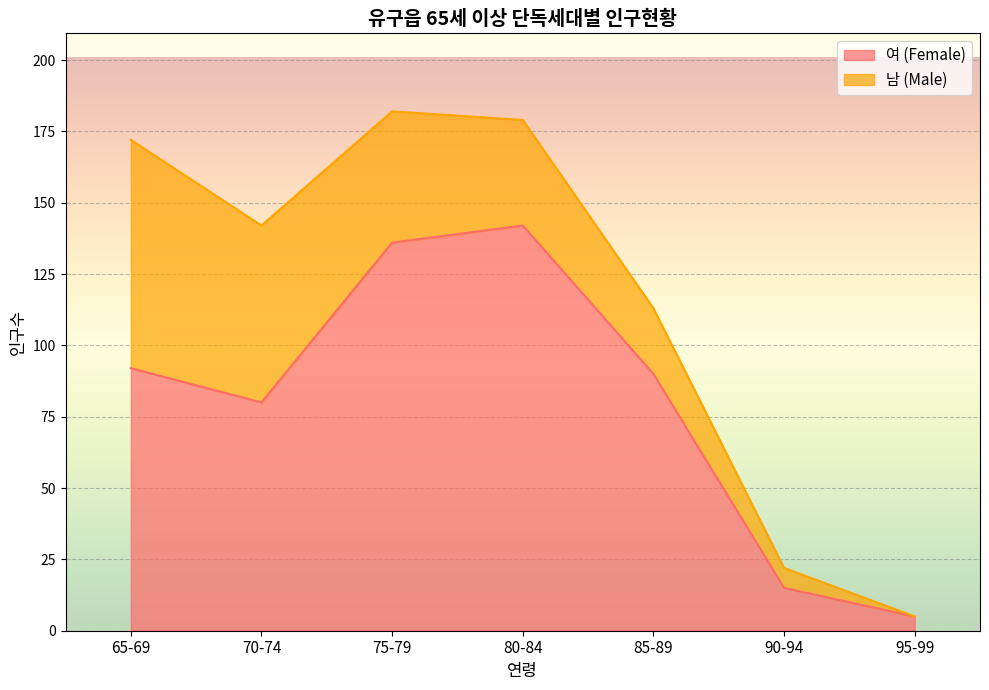

Is it true that the value at 85-89 is 90?

True